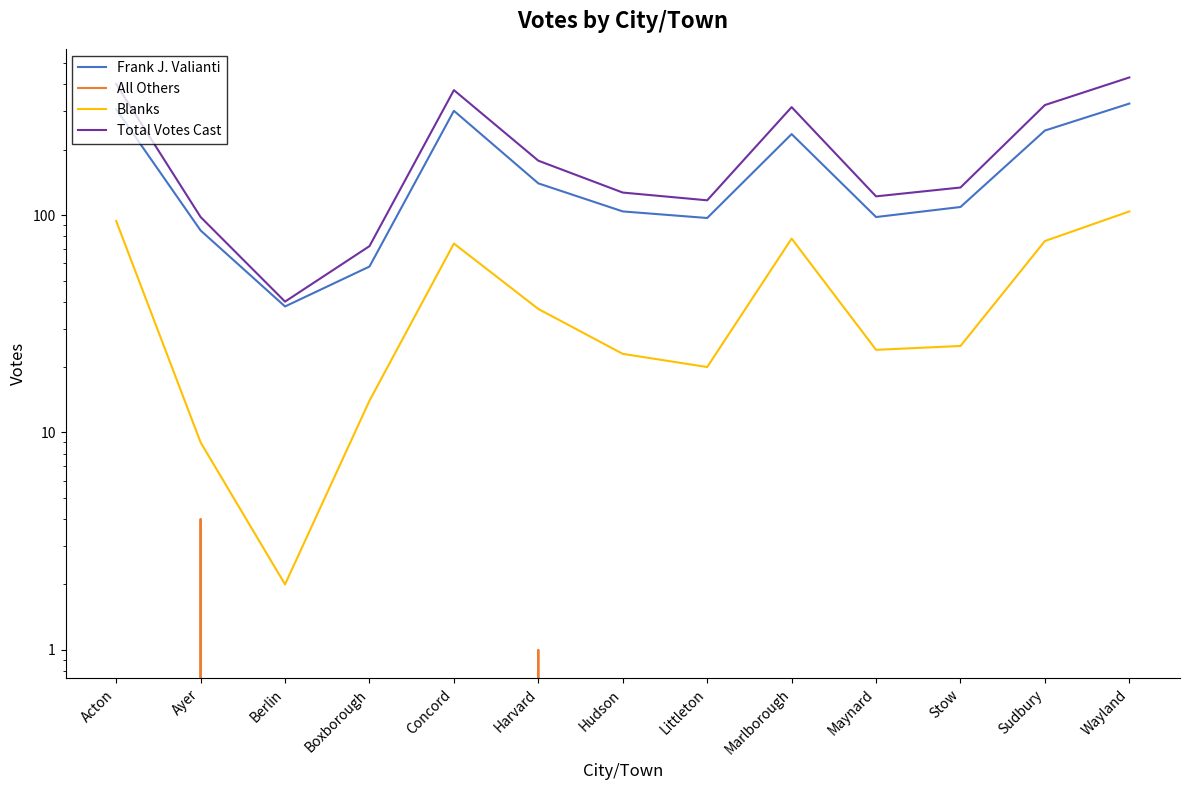

Rank the categories by Blanks value from highest to lowest.

Wayland, Acton, Marlborough, Sudbury, Concord, Harvard, Stow, Maynard, Hudson, Littleton, Boxborough, Ayer, Berlin